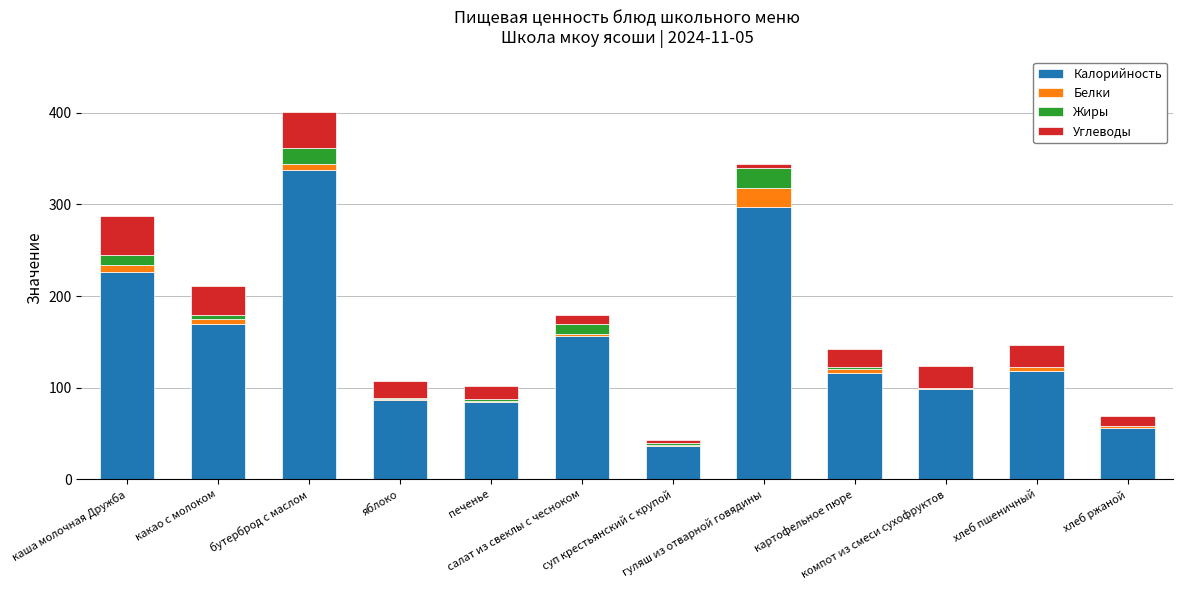

How many data points does each series have?

12